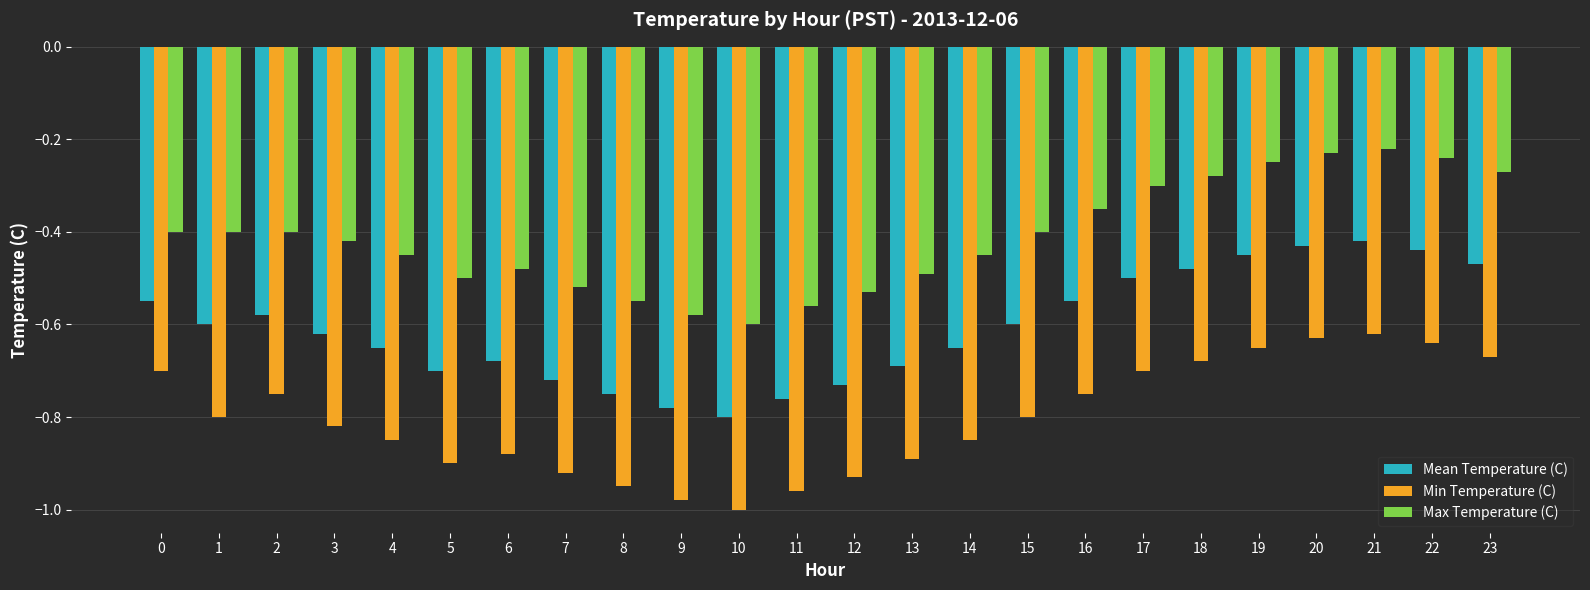

The Mean Temperature (C) series shows -0.9 at 15. True or false?

False